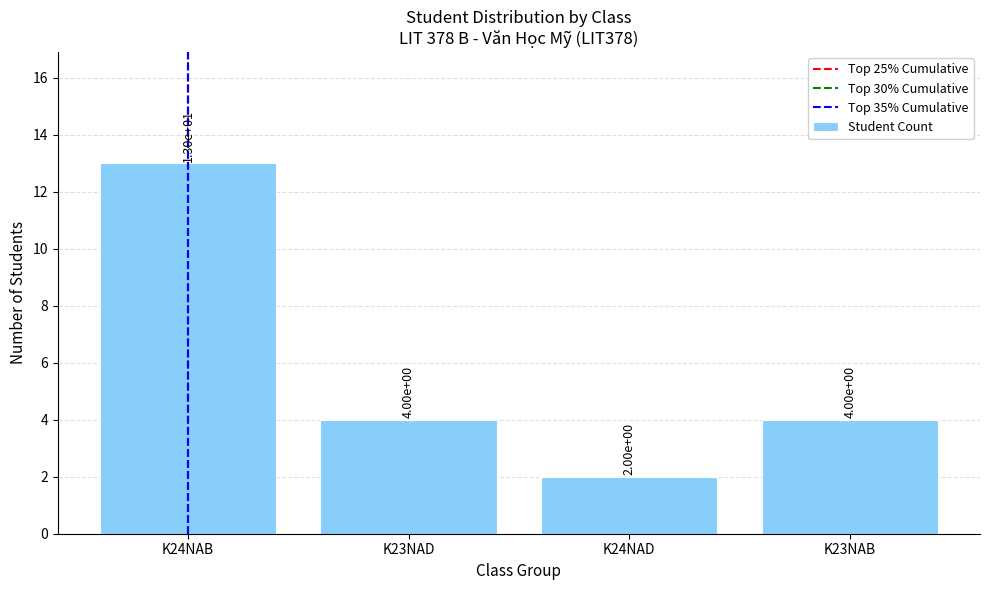

How many categories are shown in the chart?

4